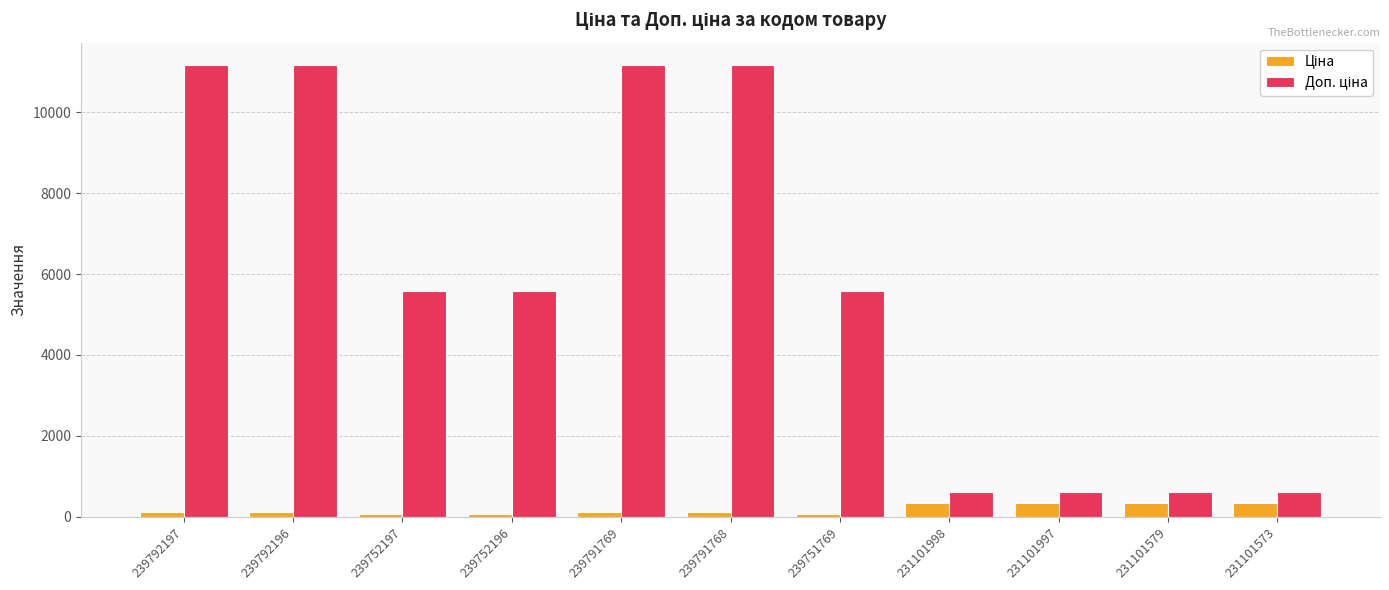

What is the greatest value displayed?

11169.0